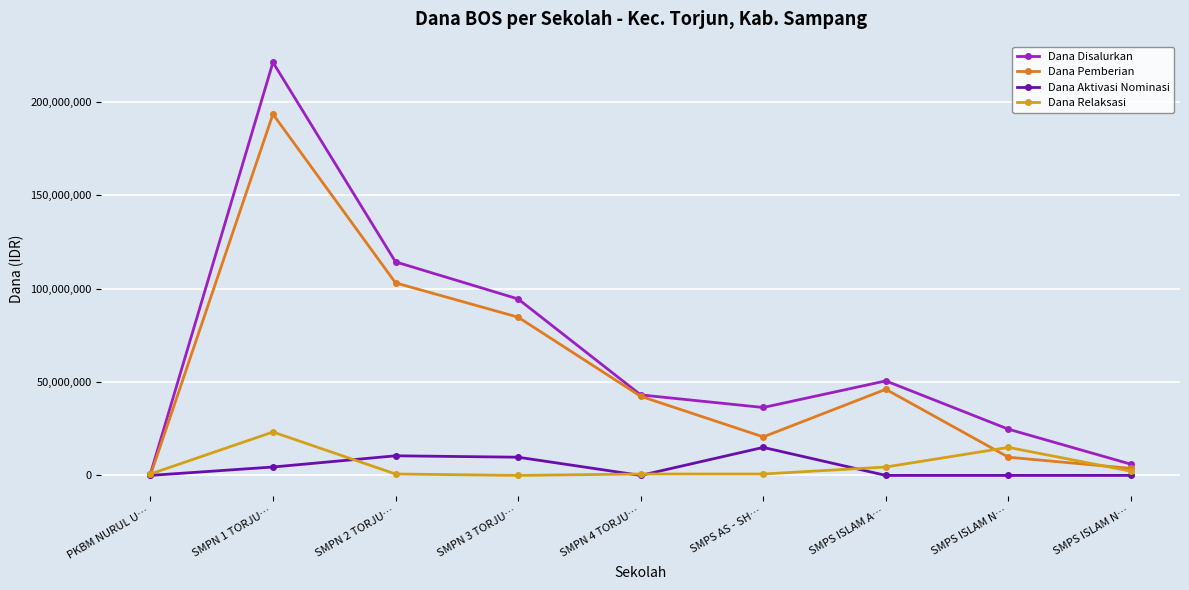

How many lines are shown in the chart?

4